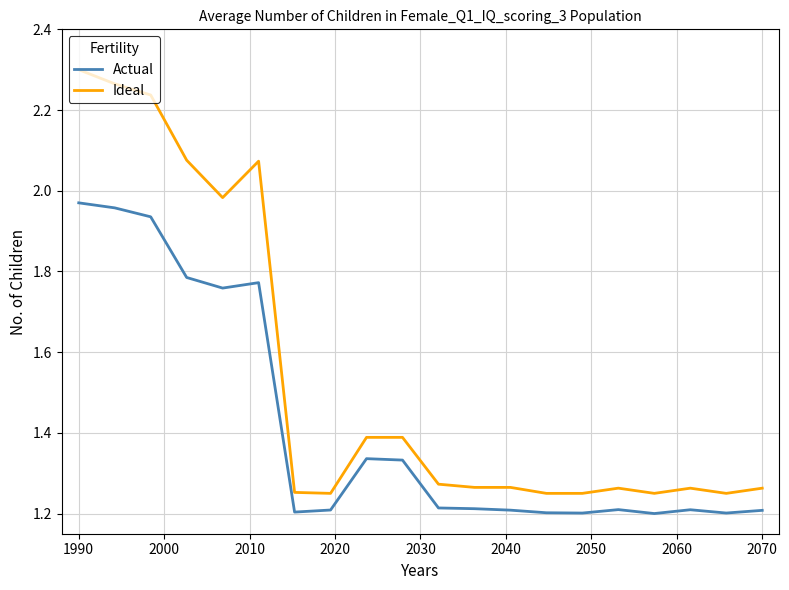

True or false: Actual and Ideal intersect in this chart.

False